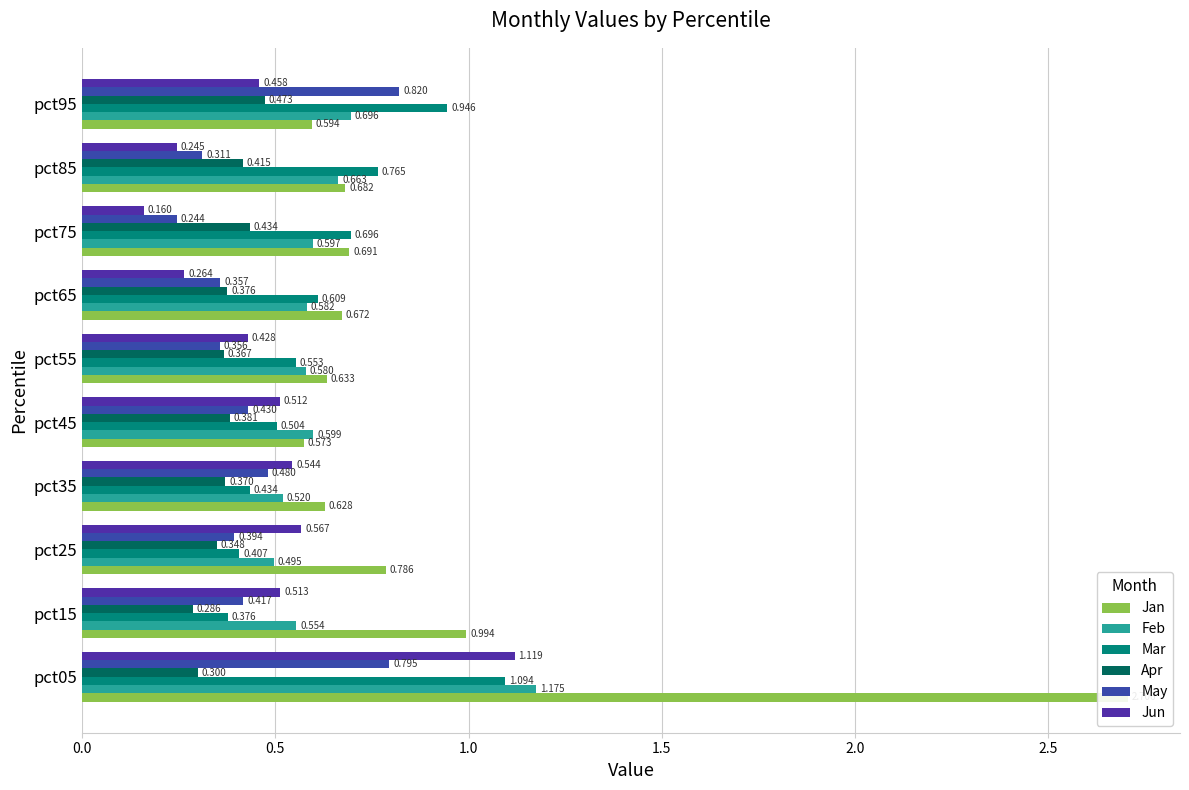

At how many categories does at least one series exceed 1?

1